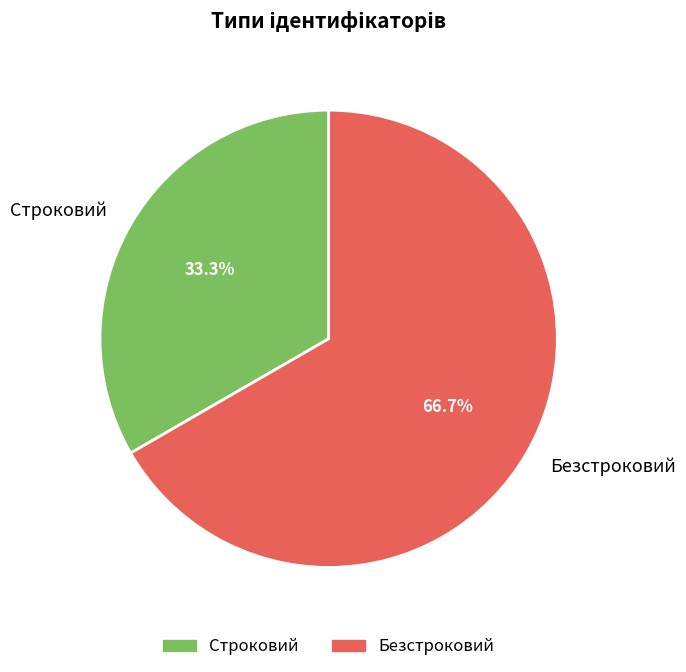

What portion of the pie excludes Строковий?

66.7%